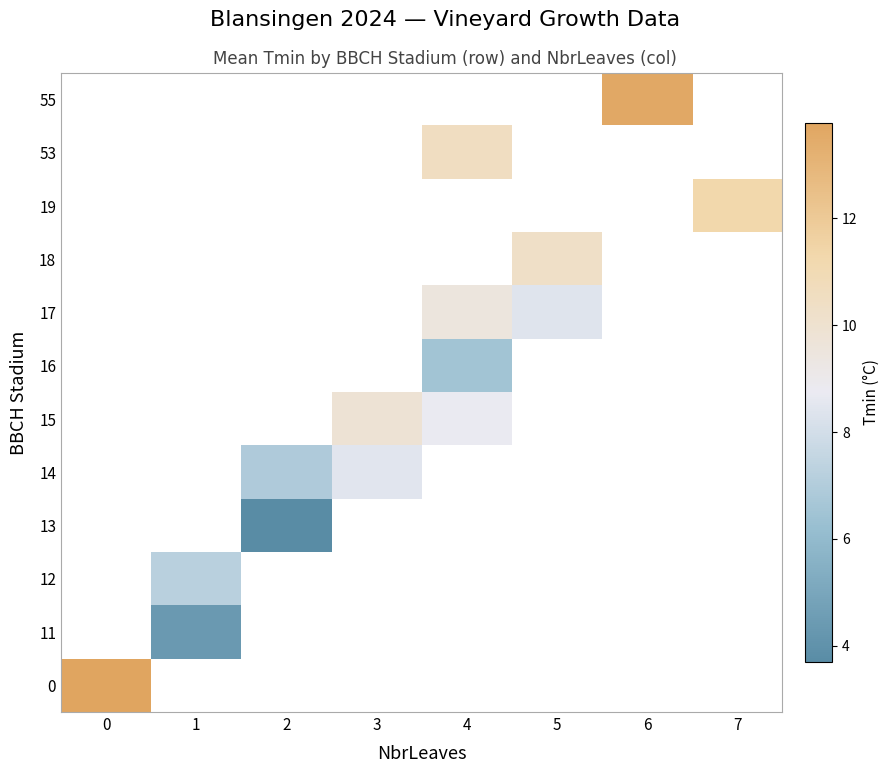

How many series are shown in this chart?

12